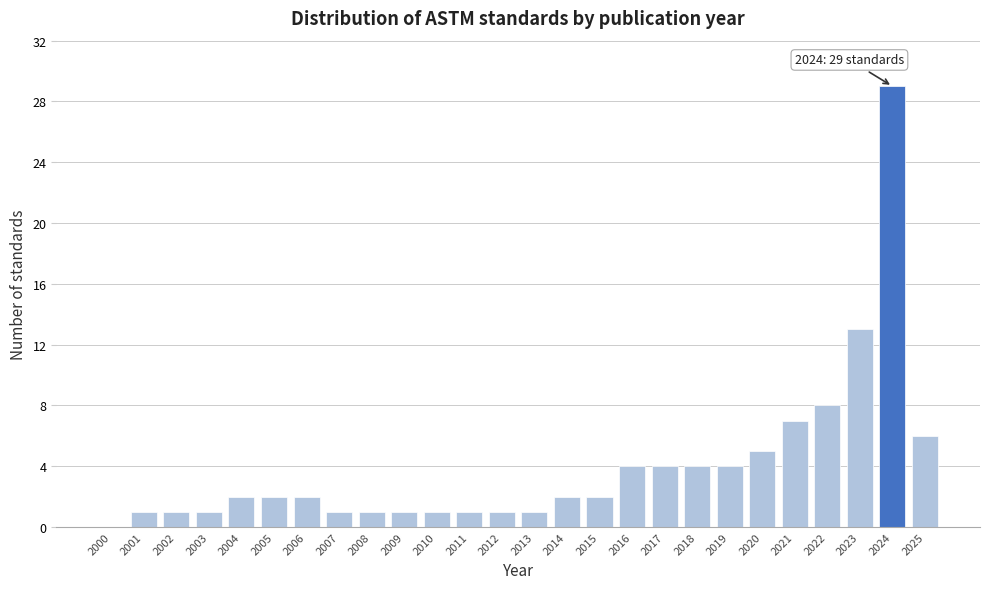

Reading left to right, what are all the values shown in this chart?

2000=0	2001=1	2002=1	2003=1	2004=2	2005=2	2006=2	2007=1	2008=1	2009=1	2010=1	2011=1	2012=1	2013=1	2014=2	2015=2	2016=4	2017=4	2018=4	2019=4	2020=5	2021=7	2022=8	2023=13	2024=29	2025=6